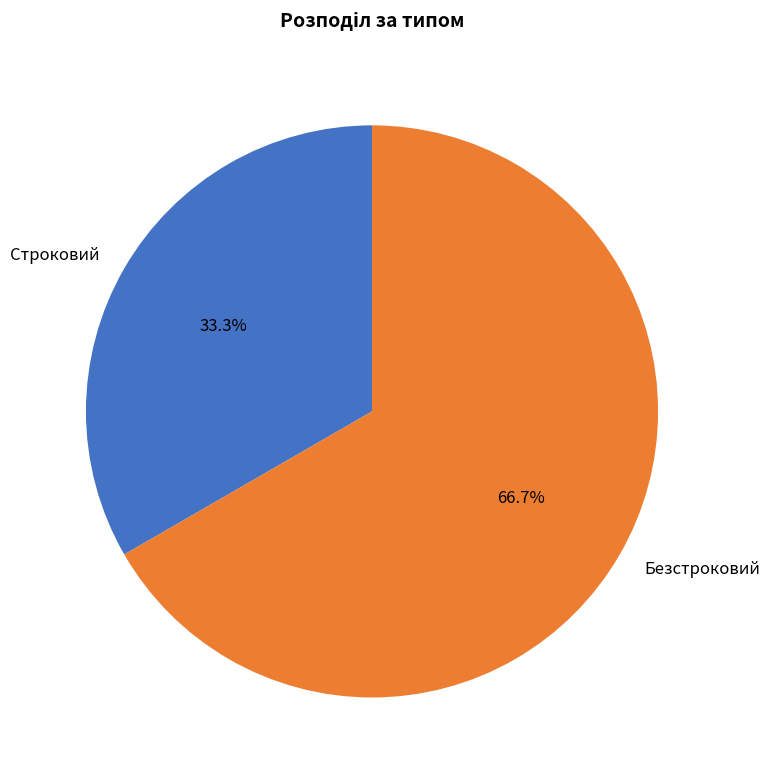

To the nearest percent, what is the difference between the largest and smallest slice percentages?

33%